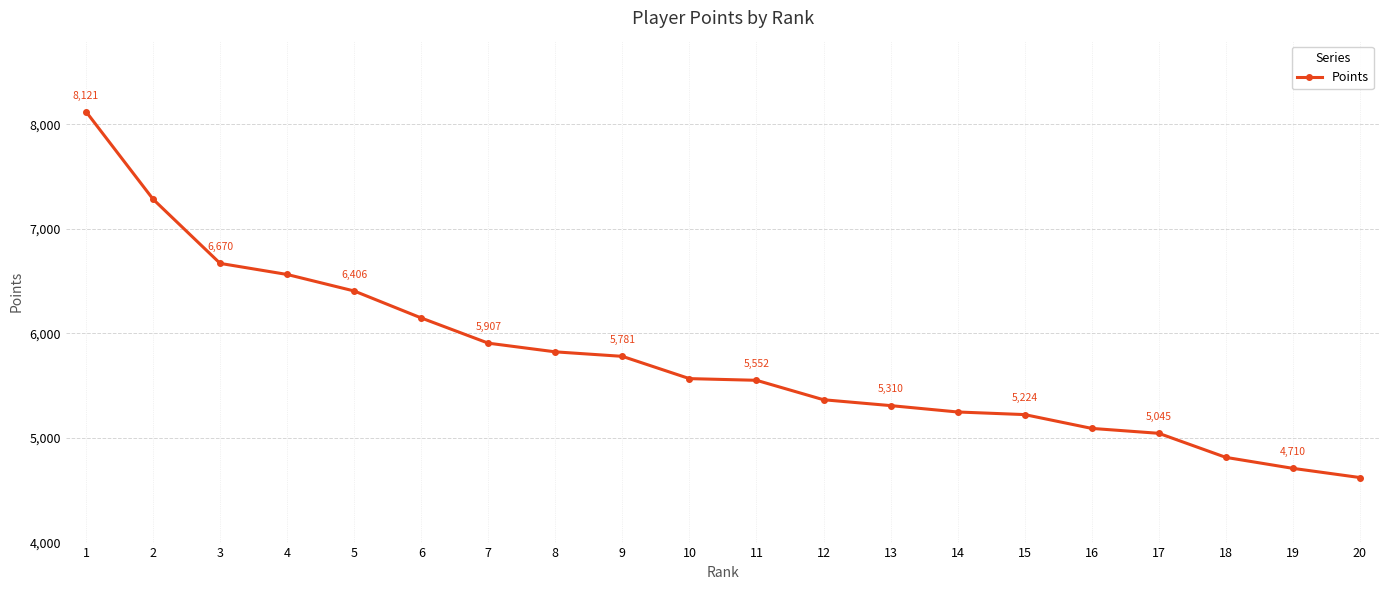

Reading right to left, transcribe all the data shown in this chart.

20=4622	19=4710	18=4815	17=5045	16=5092	15=5224	14=5249	13=5310	12=5366	11=5552	10=5568	9=5781	8=5824	7=5907	6=6148	5=6406	4=6564	3=6670	2=7284	1=8121